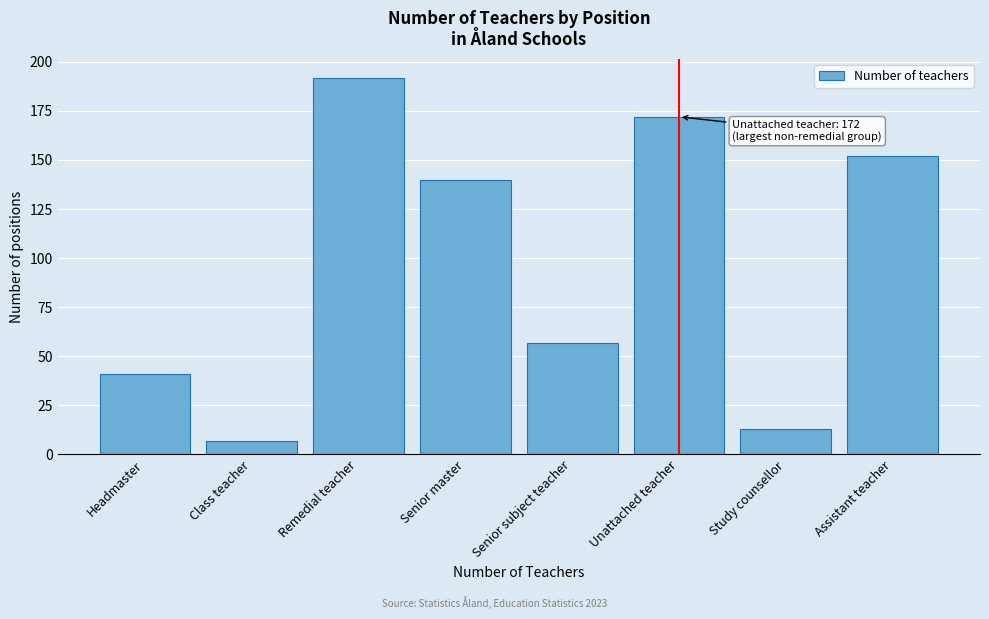

Reading left to right, list all the values displayed in this chart.

41	7	192	140	57	172	13	152